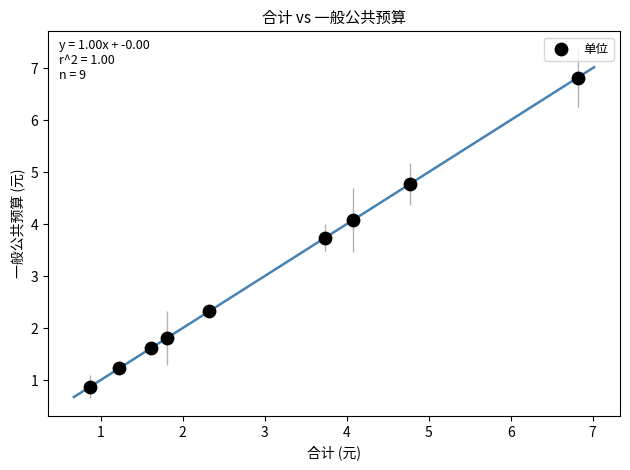

What is the range of Y values (max minus min)?

5.9